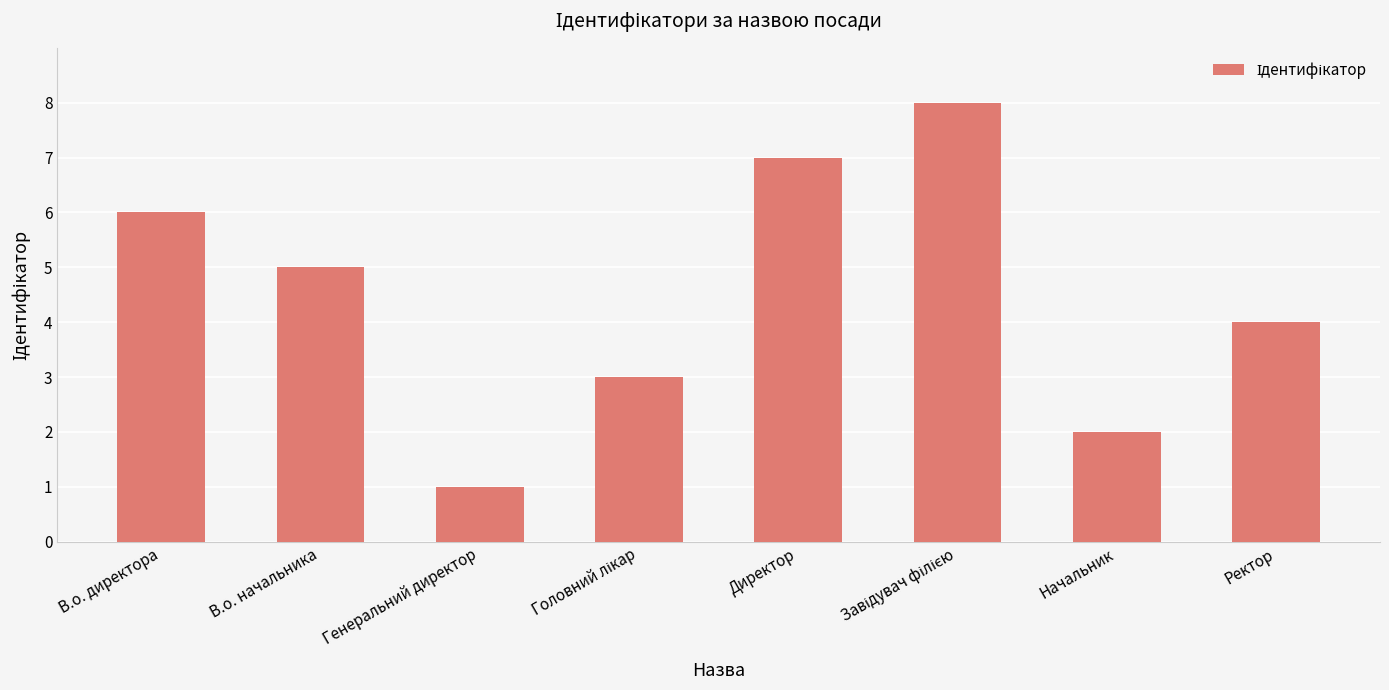

What is the change in value from Директор to Ректор?

-3